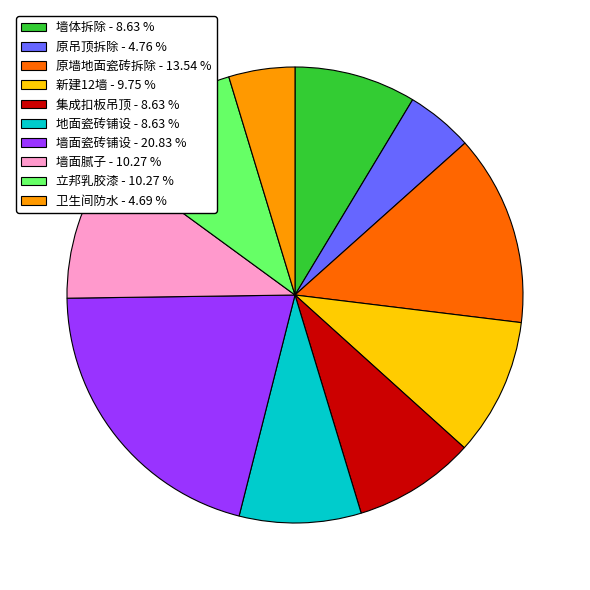

Which category has the biggest portion of the pie?

墙面瓷砖铺设